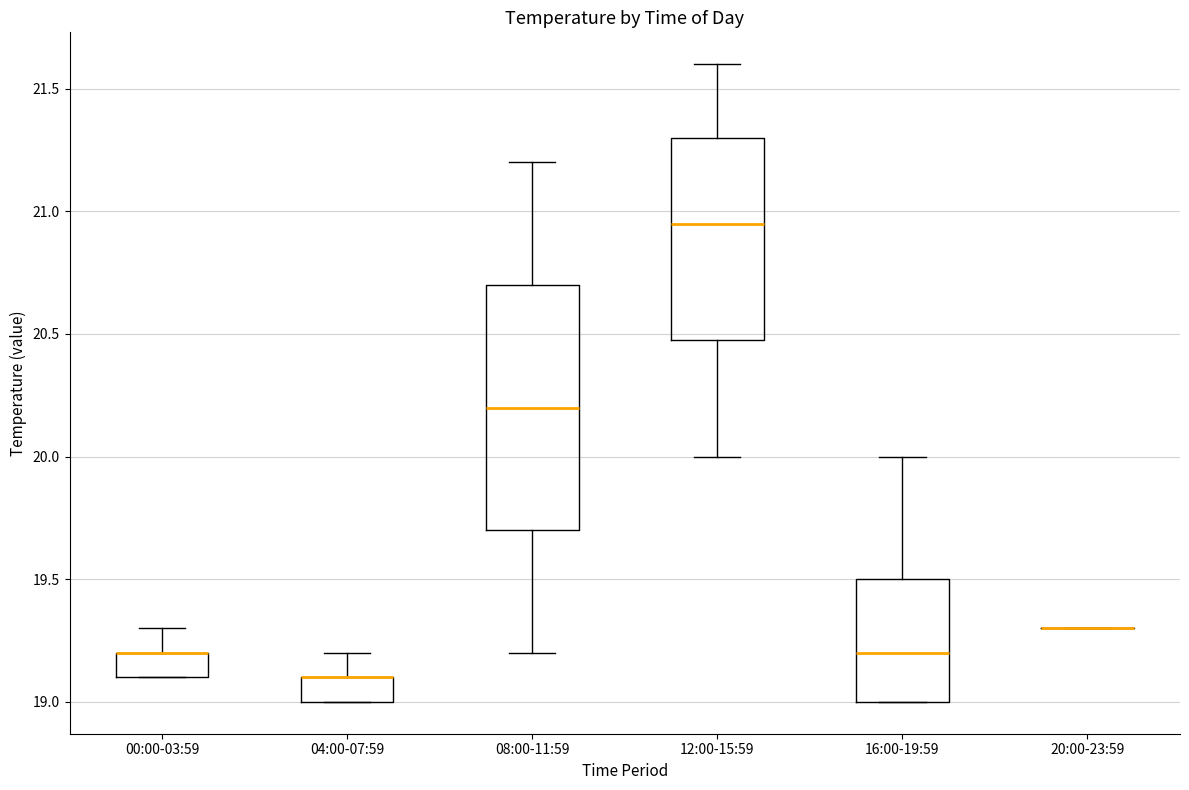

Where is the lower edge of the box for 04:00-07:59 on the y-axis? The values are not printed on the chart, so give them approximately, as read against the axis.

19.00